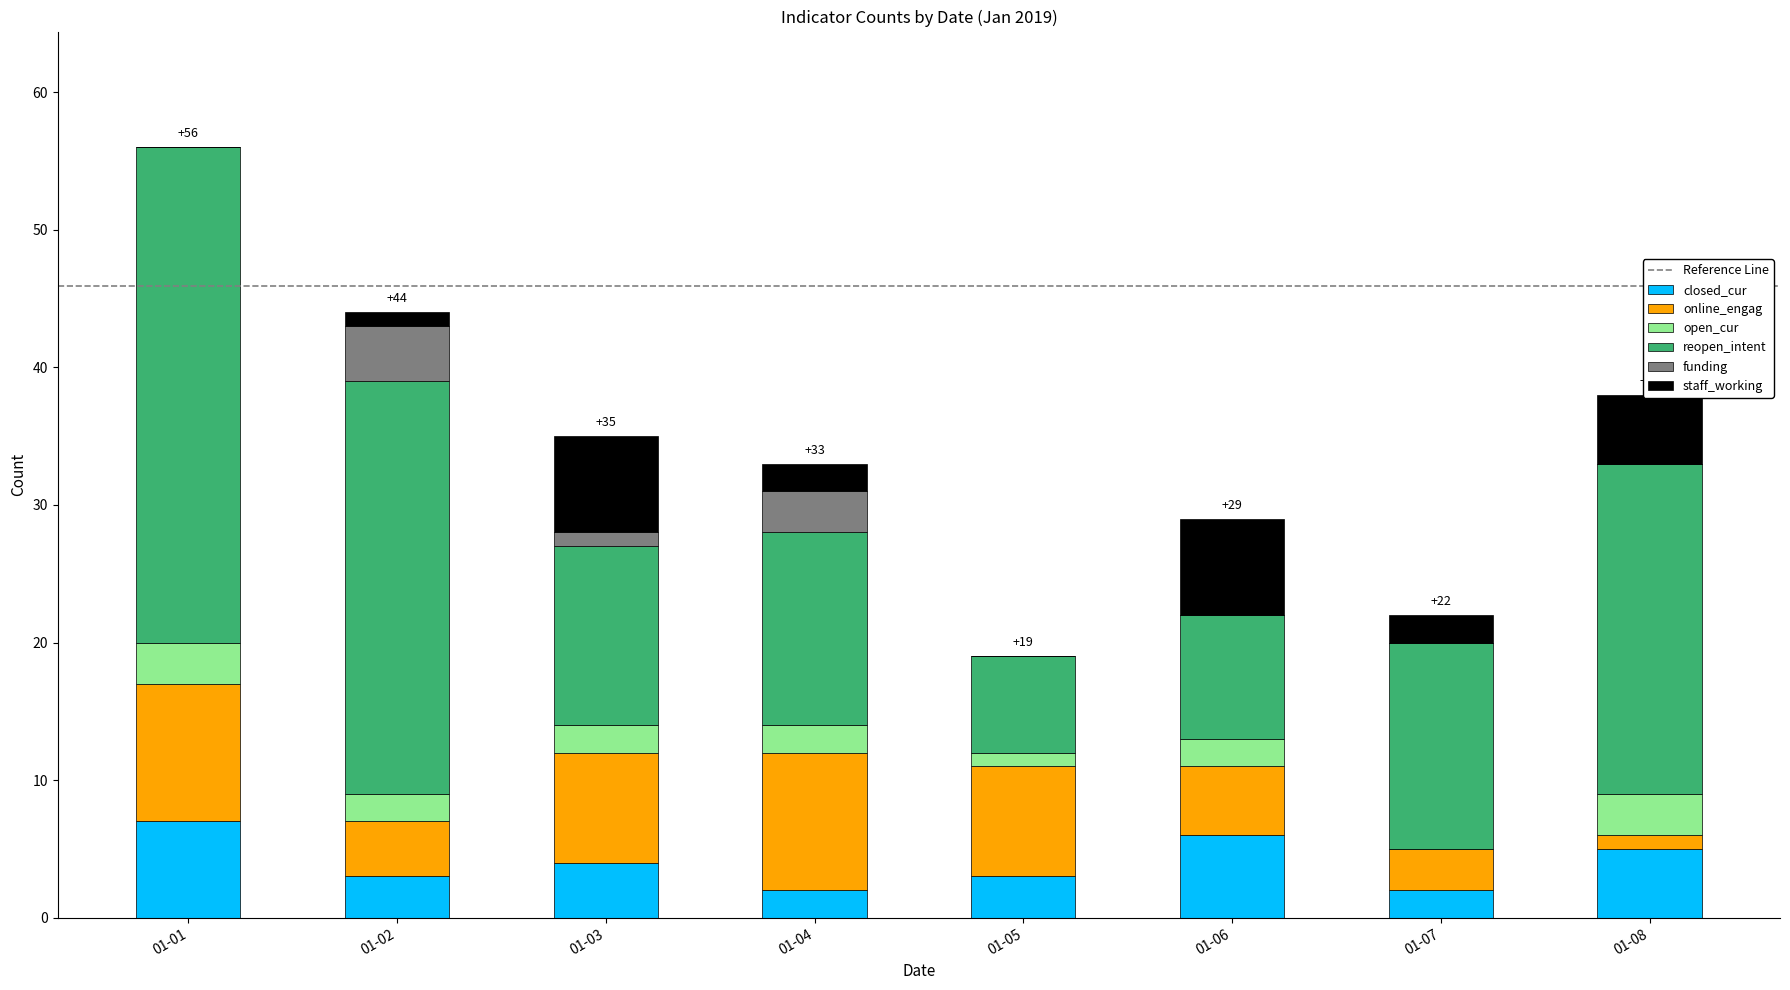

At which category is the sum across all series the highest?

01-01